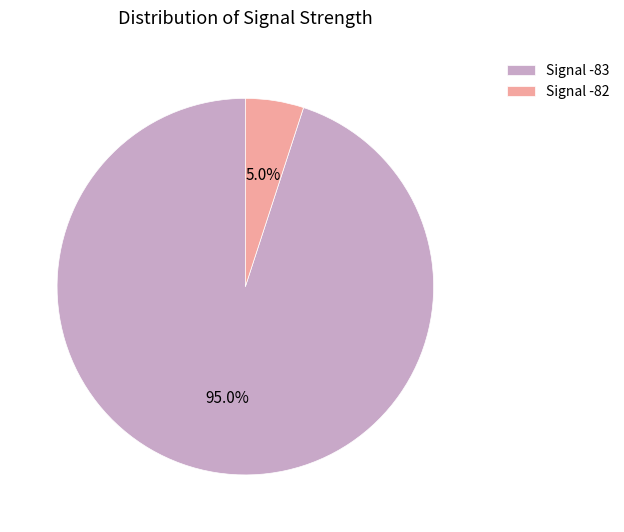

Is Signal -82 the majority of the pie?

No